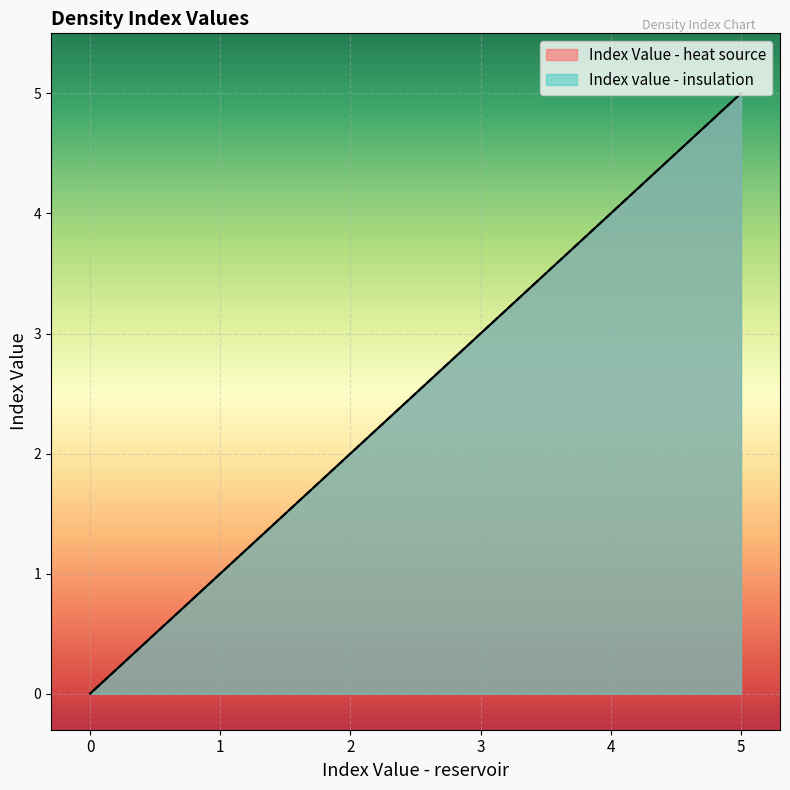

True or false: Index value - insulation has more than 1 interior local peaks.

False